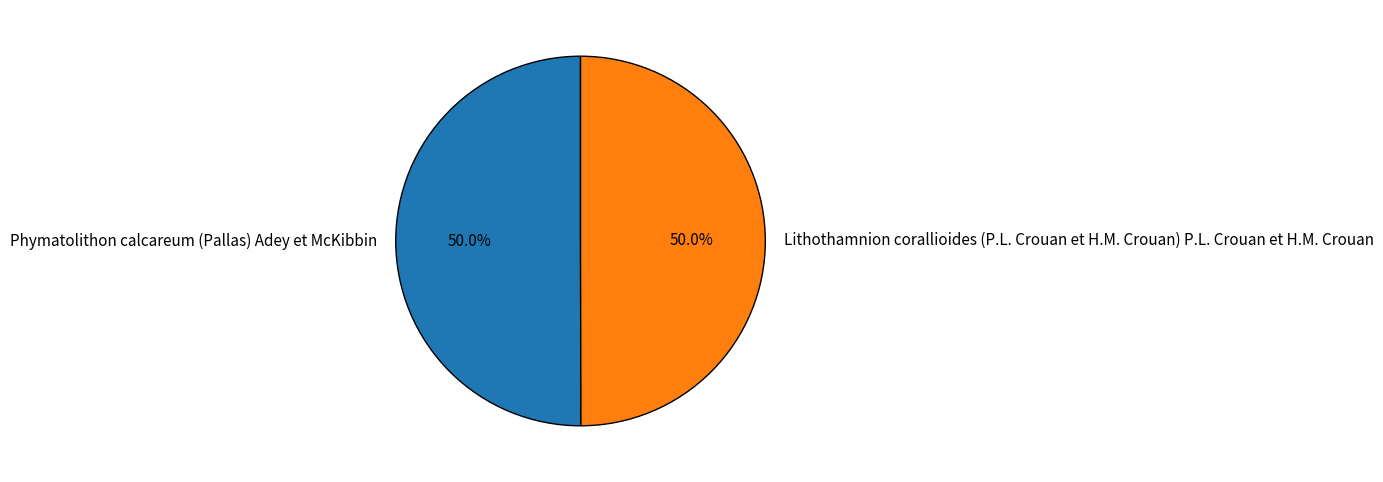

What portion of the pie excludes Phymatolithon calcareum (Pallas) Adey et McKibbin?

50.0%